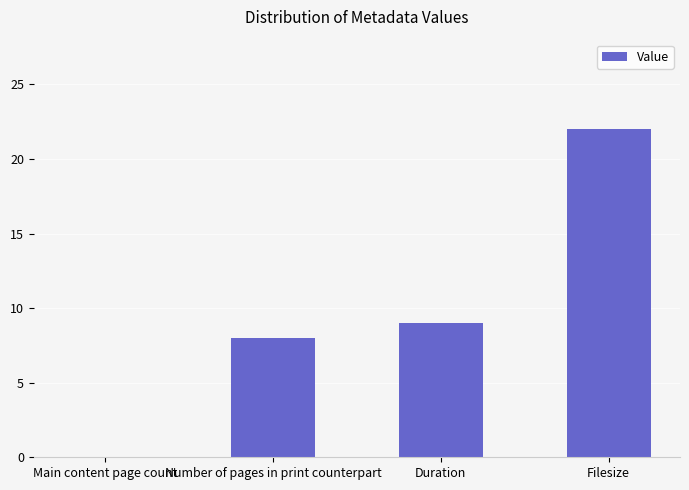

What is the ratio of the value at Filesize to the value at Duration?

2.4